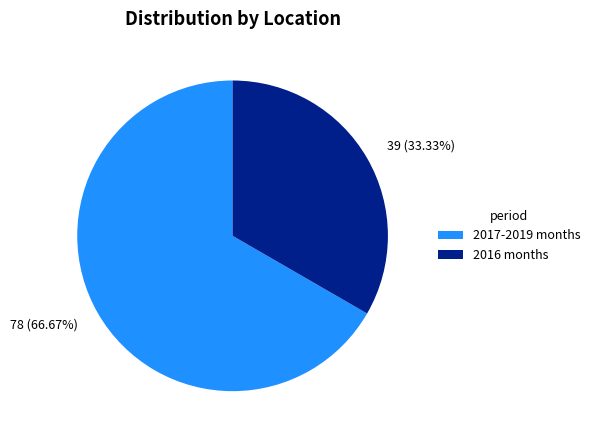

Combined, do 2016 months and 2017-2019 months account for over 50%?

Yes